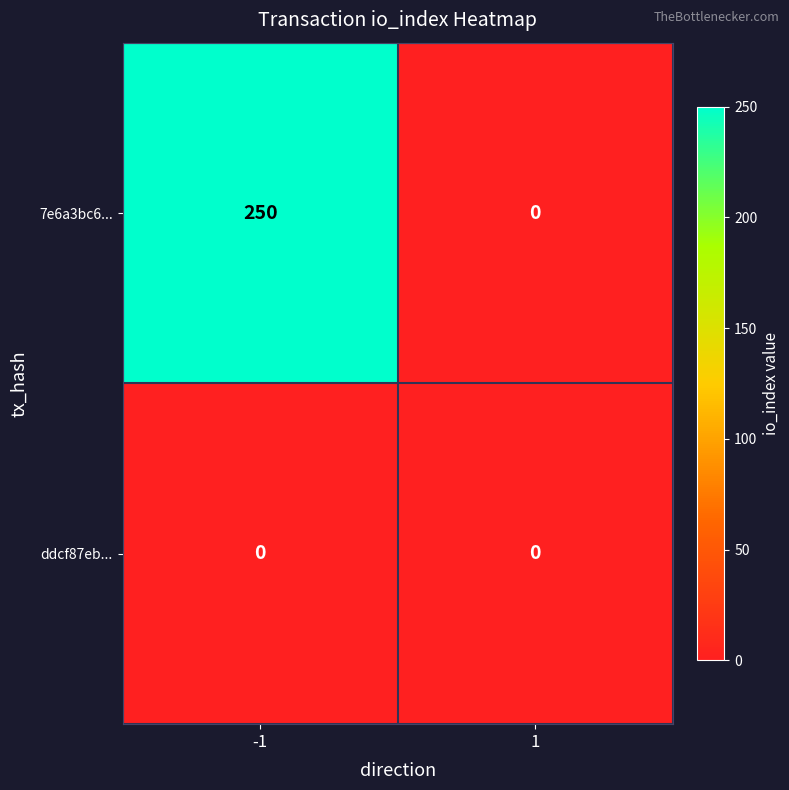

What is the greatest value displayed?

250